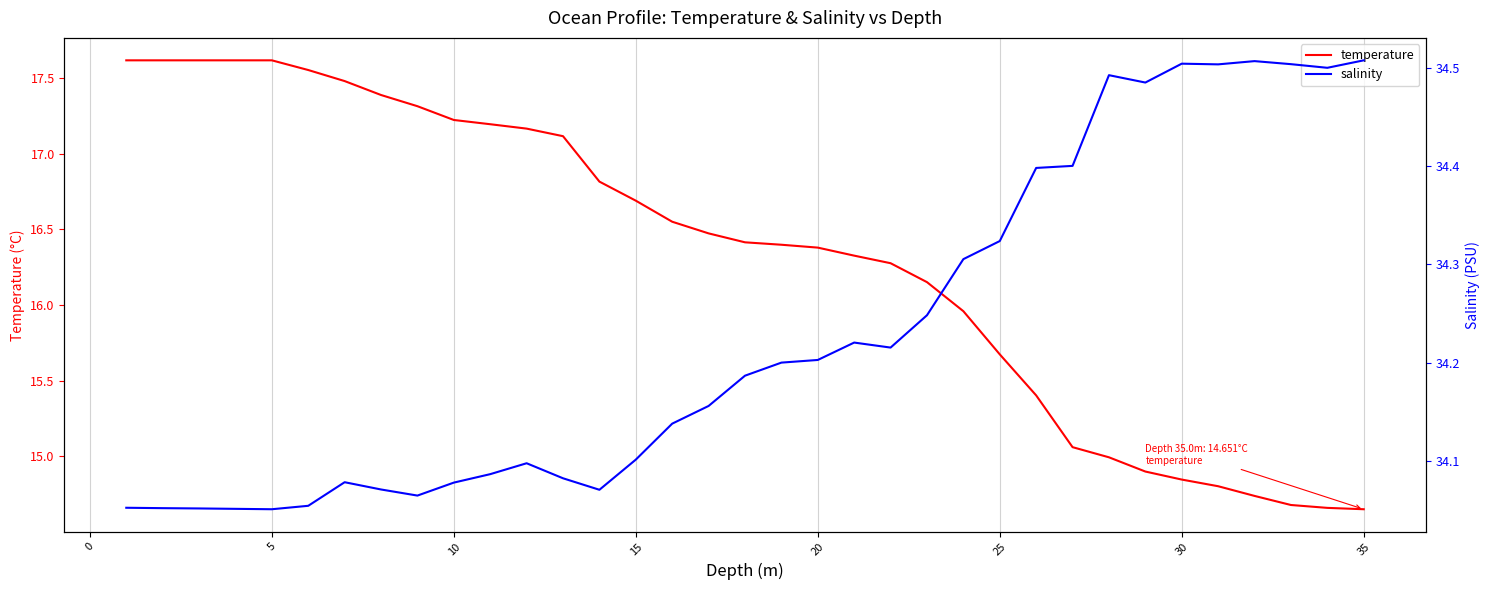

At how many categories does at least one series exceed 27?

35